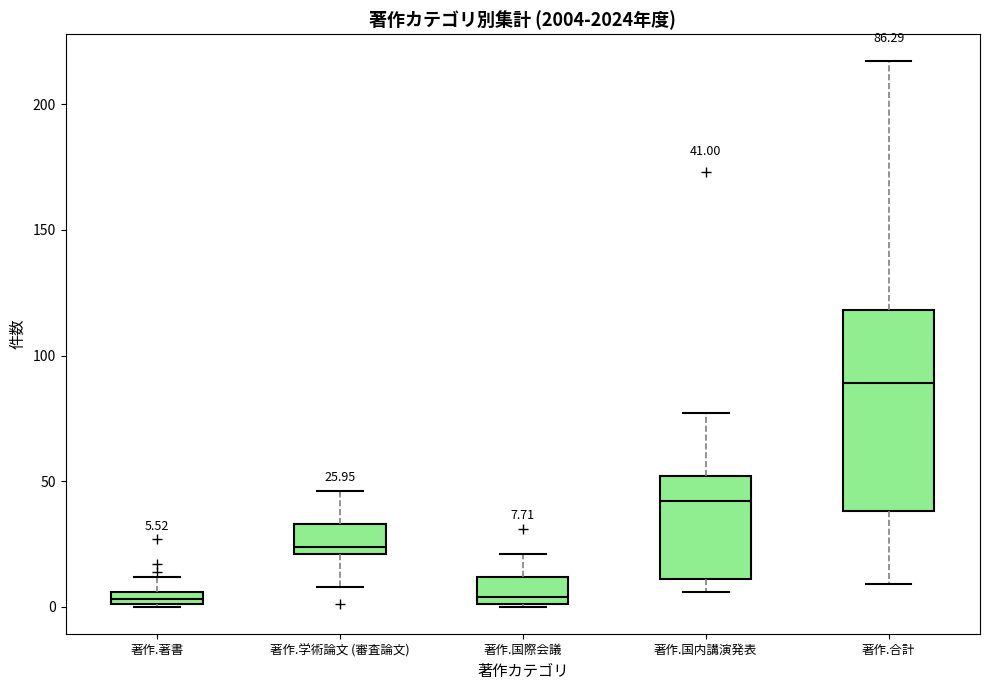

Which box has the highest median line?

著作.合計